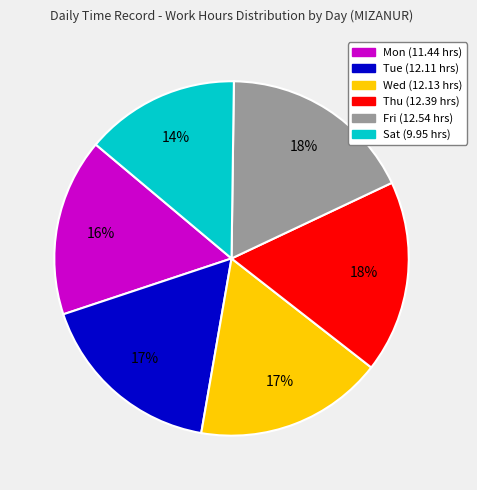

Does Mon account for over 50% of the chart?

No